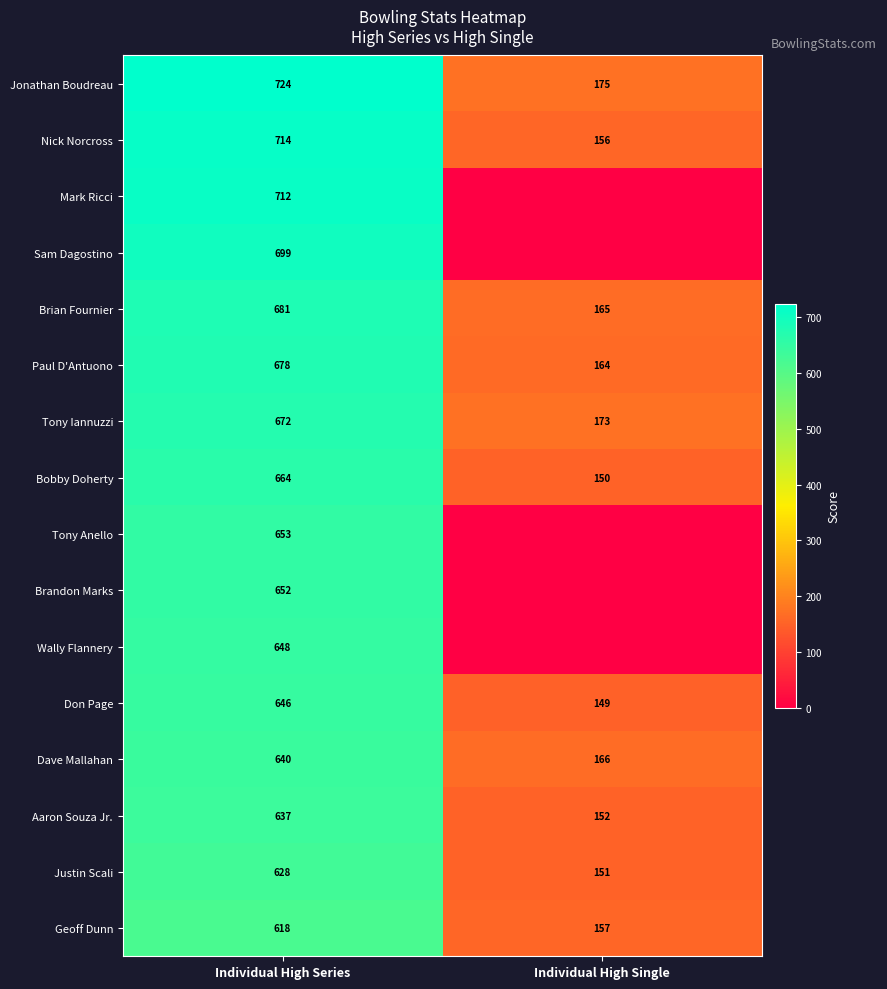

What is the spread (max minus min) of values at Individual High Single?

175